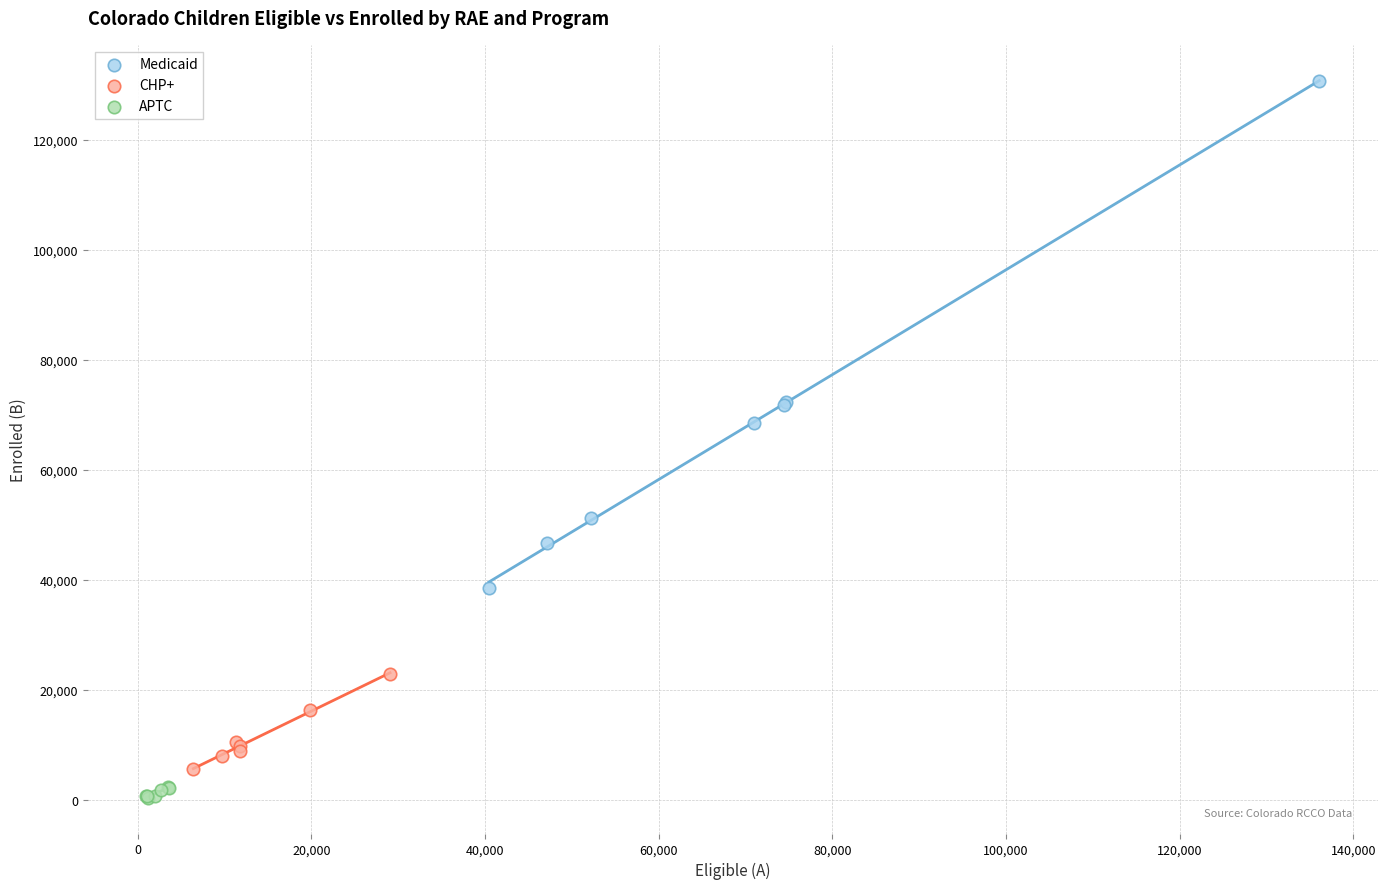

Which series has the widest spread of Y values?

Medicaid